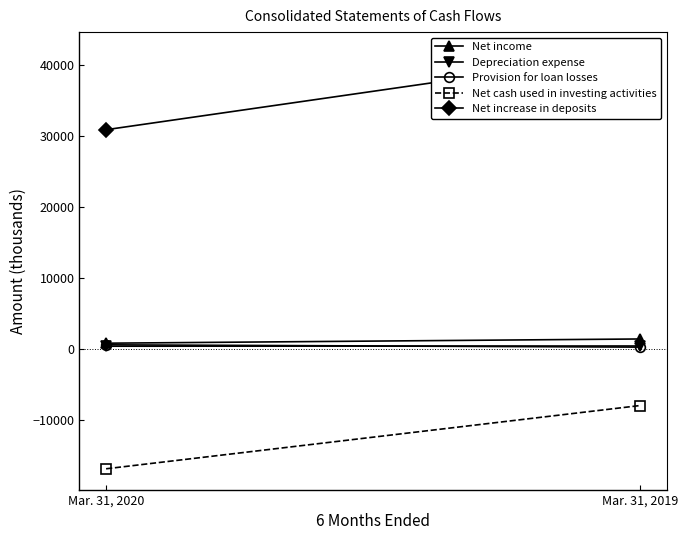

Which has a higher value, Mar. 31, 2019 or Mar. 31, 2020?

Mar. 31, 2019